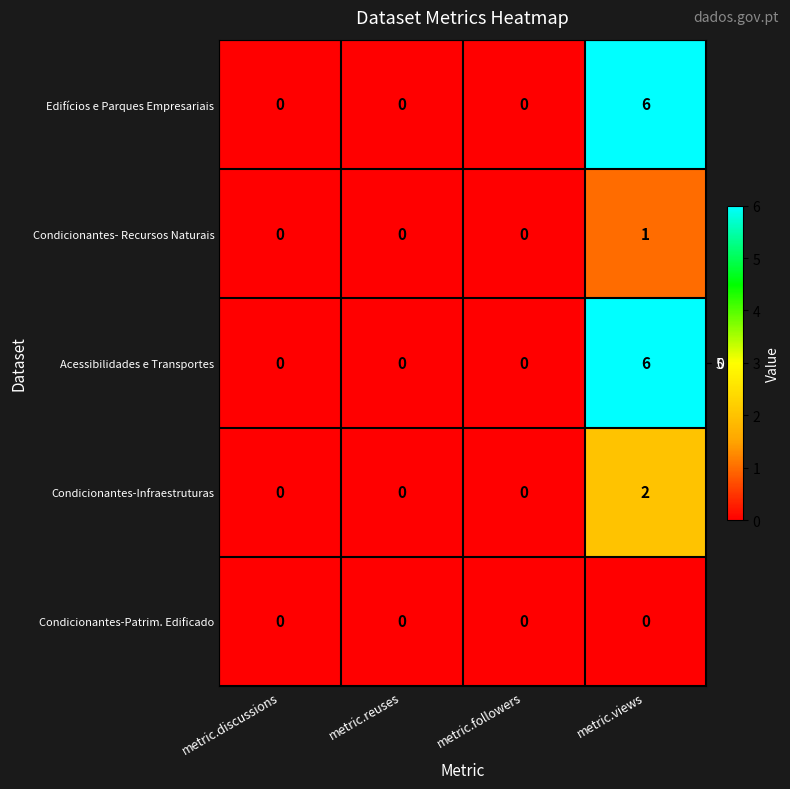

Is it true that Acessibilidades e Transportes equals 0 at metric.reuses?

True